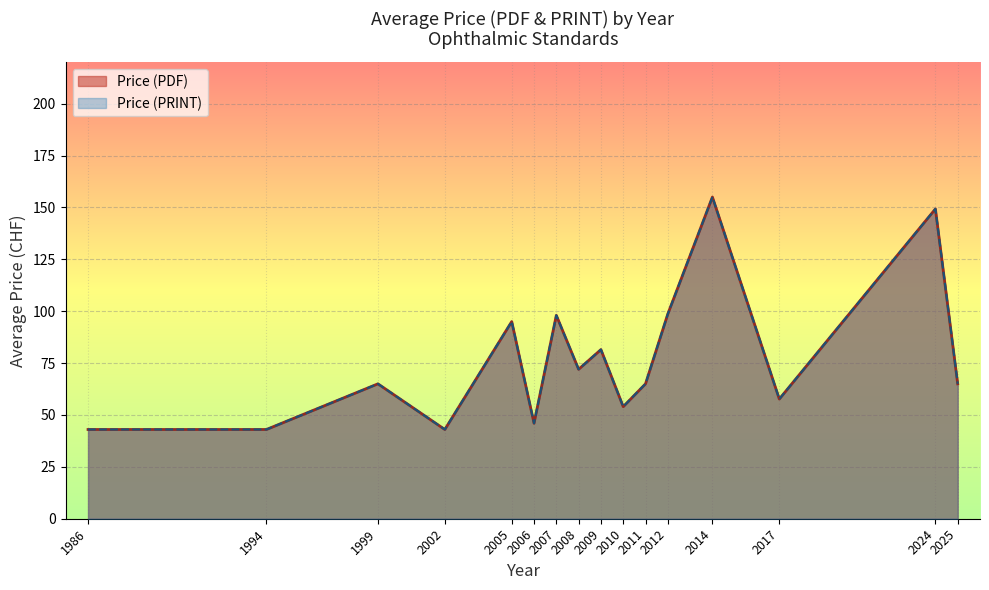

Which series changed the most between 1986 and 2006?

Avg Price (PDF)